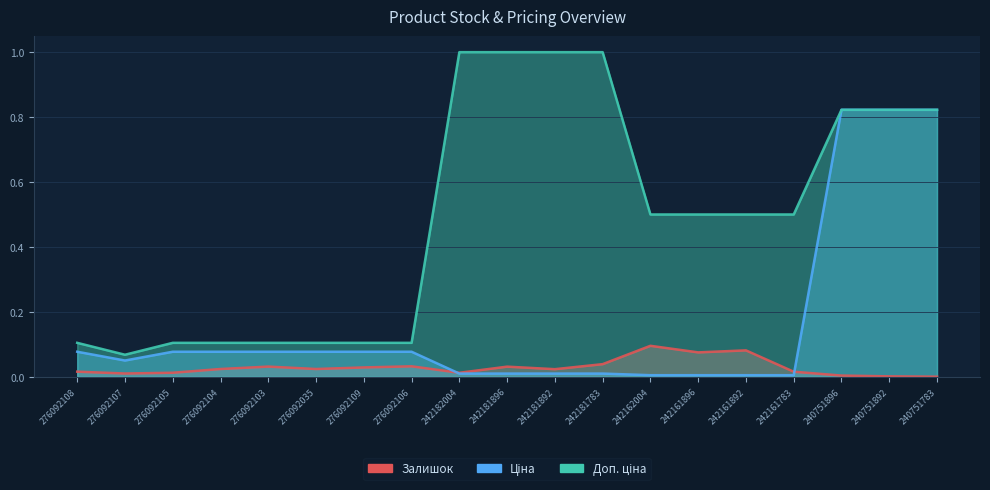

True or false: Доп. ціна and Залишок cross at least once.

False